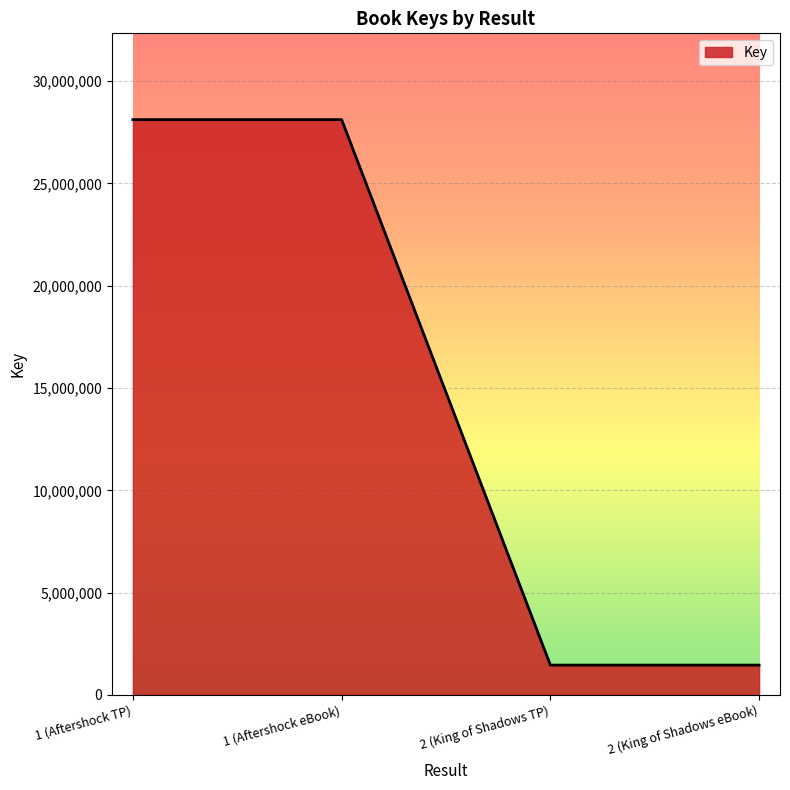

Is it true that the value at 2 (King of Shadows eBook) is 1458275?

True